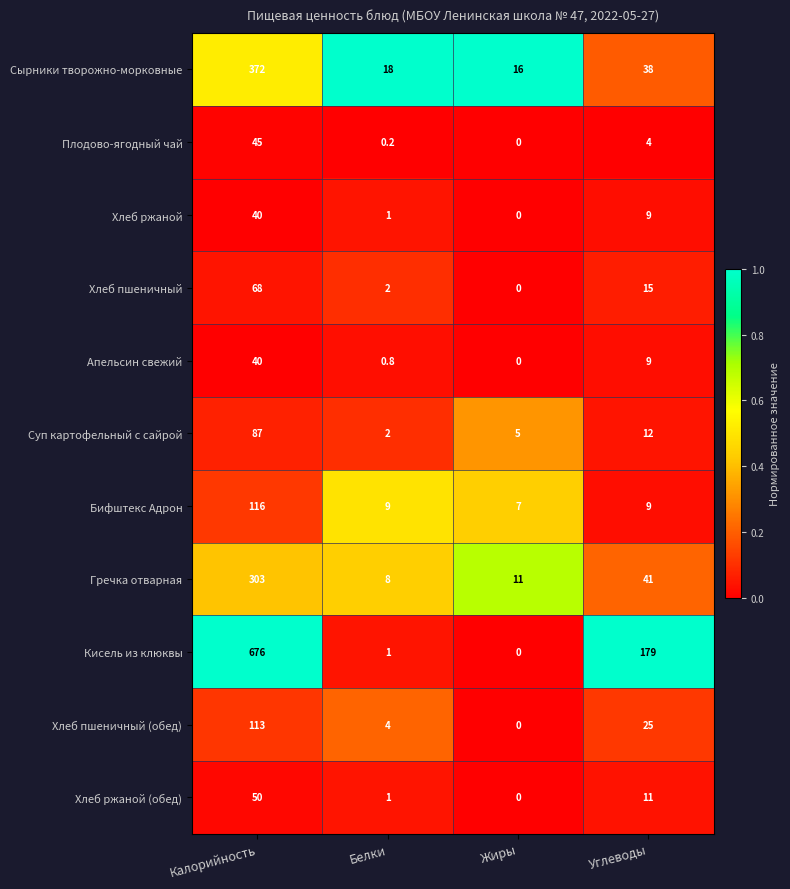

What is the difference between the second highest and minimum values in the Сырники творожно-морковные series?

22.0